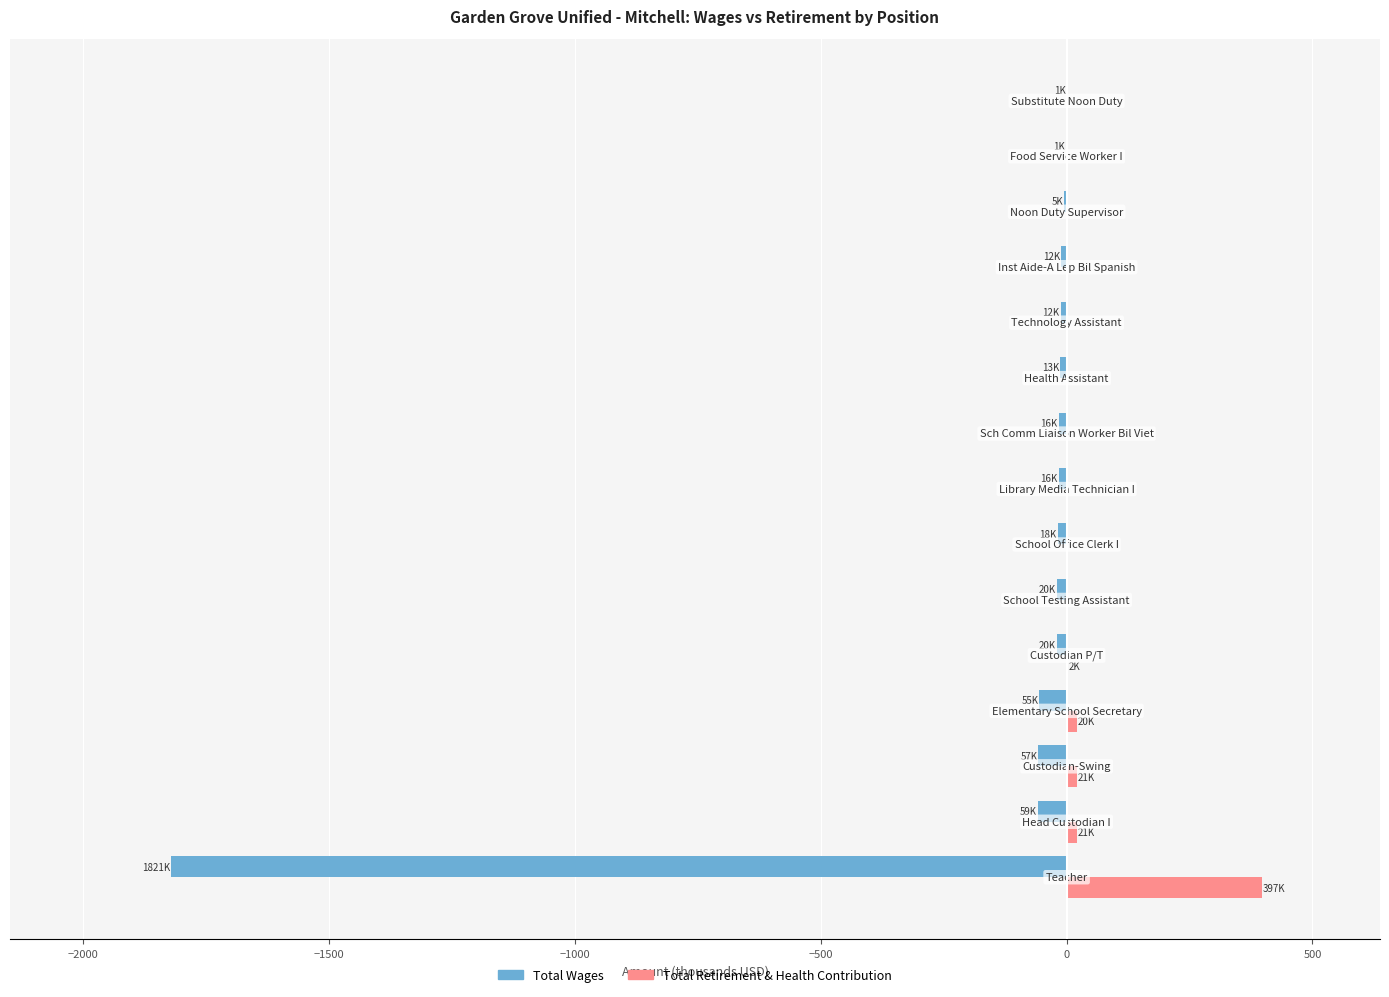

What is the greatest value displayed?

396.9